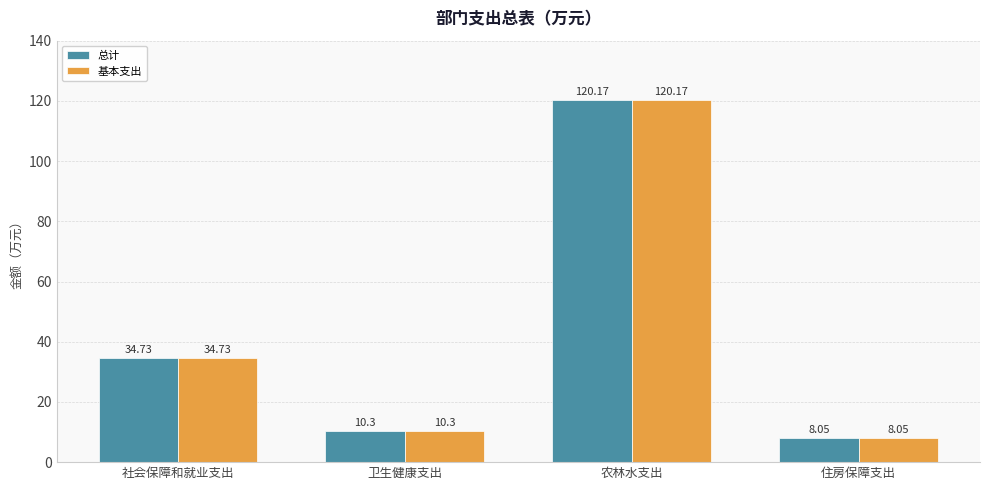

Are the bars grouped side by side (vs. stacked)?

Yes